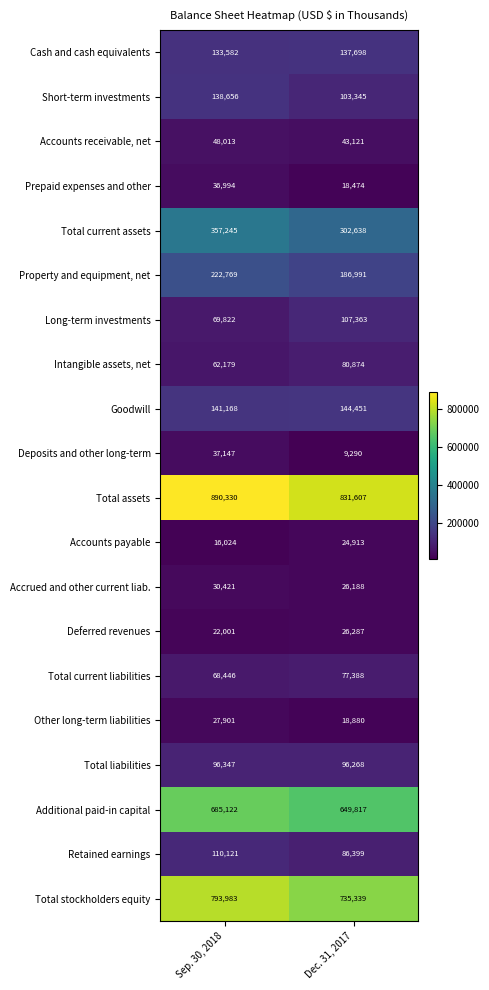

What is the maximum value shown in the chart?

890330